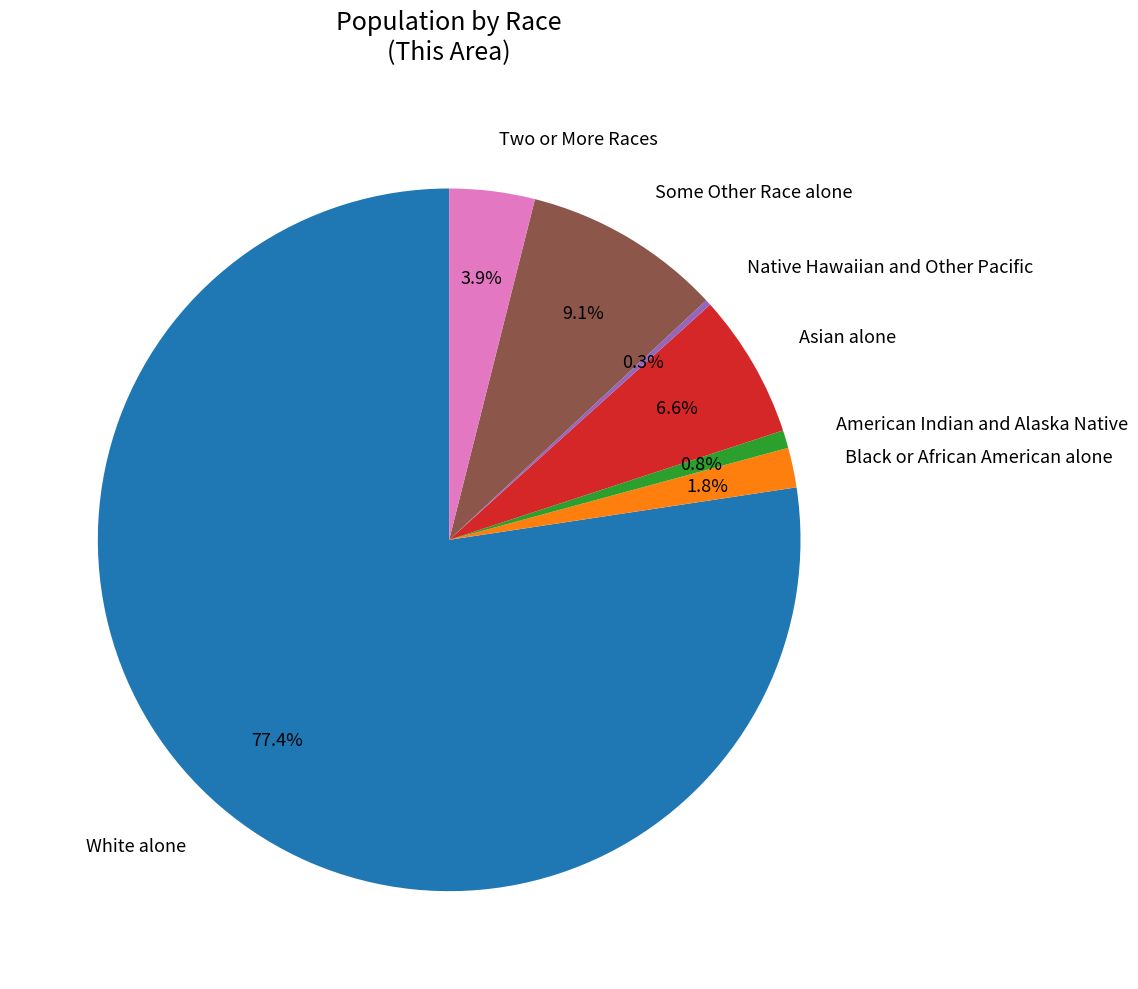

To the nearest percent, what is the average slice percentage?

14%